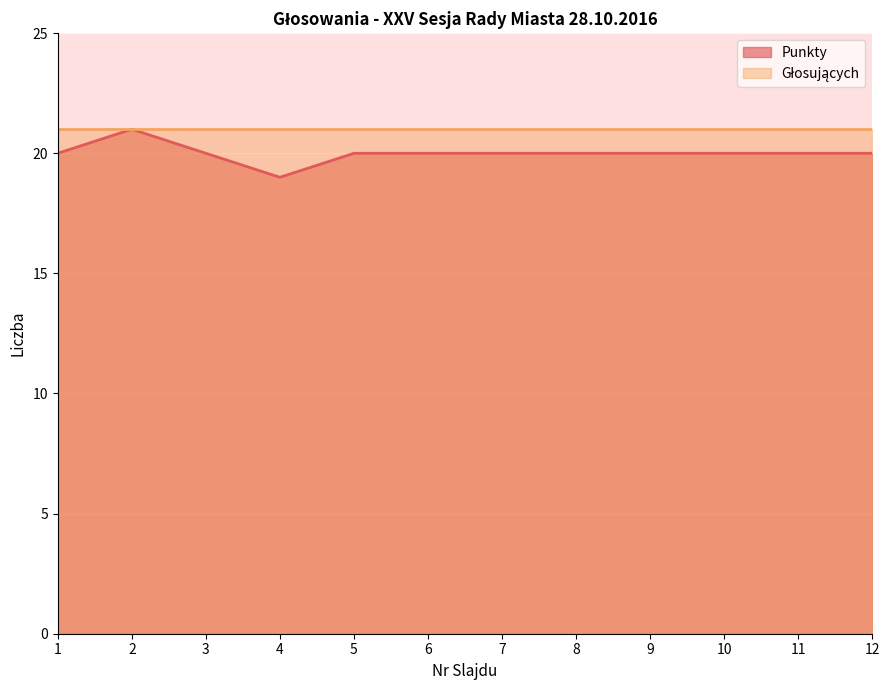

What is the approximate value of Punkty at 2?

21